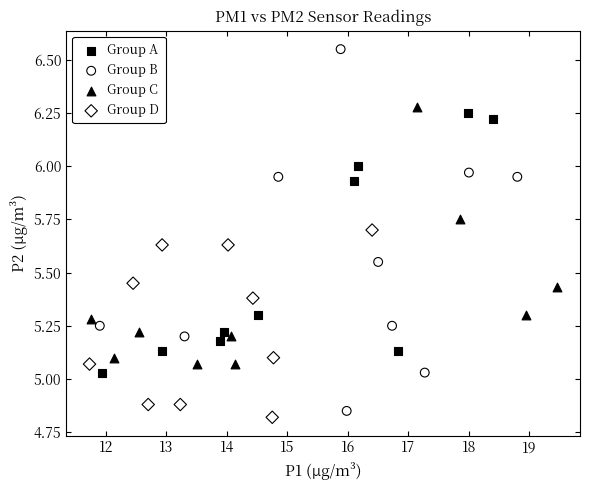

Which series contains the highest Y value?

Group B